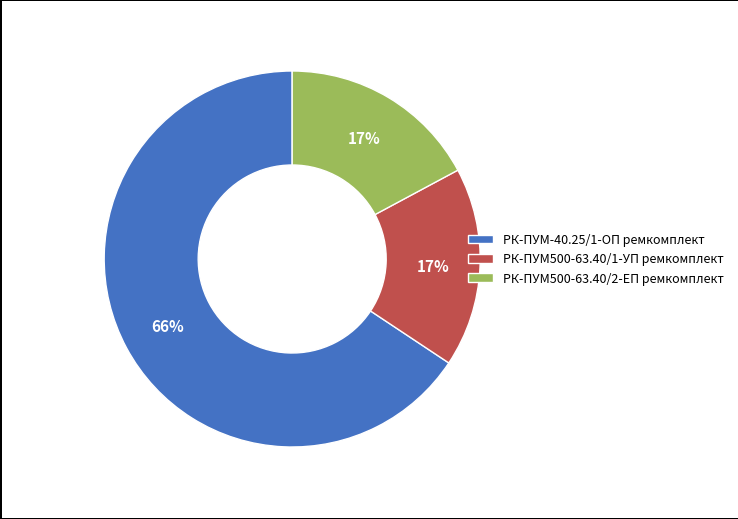

Which category accounts for the majority?

РК-ПУМ-40.25/1-ОП ремкомплект